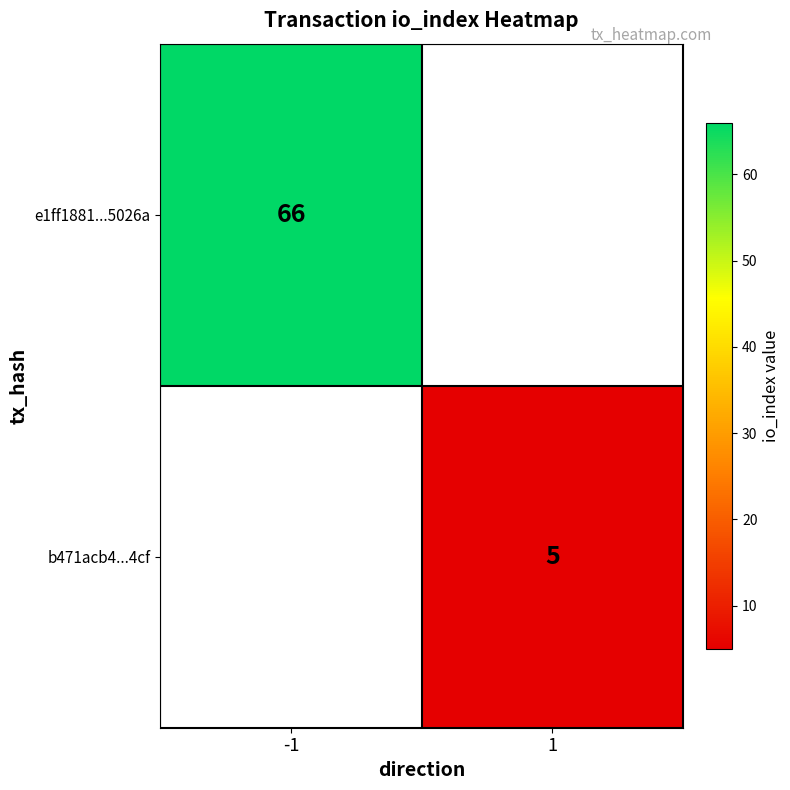

True or false: b471acb4...4cf has a value of 1.3 at 1.

False